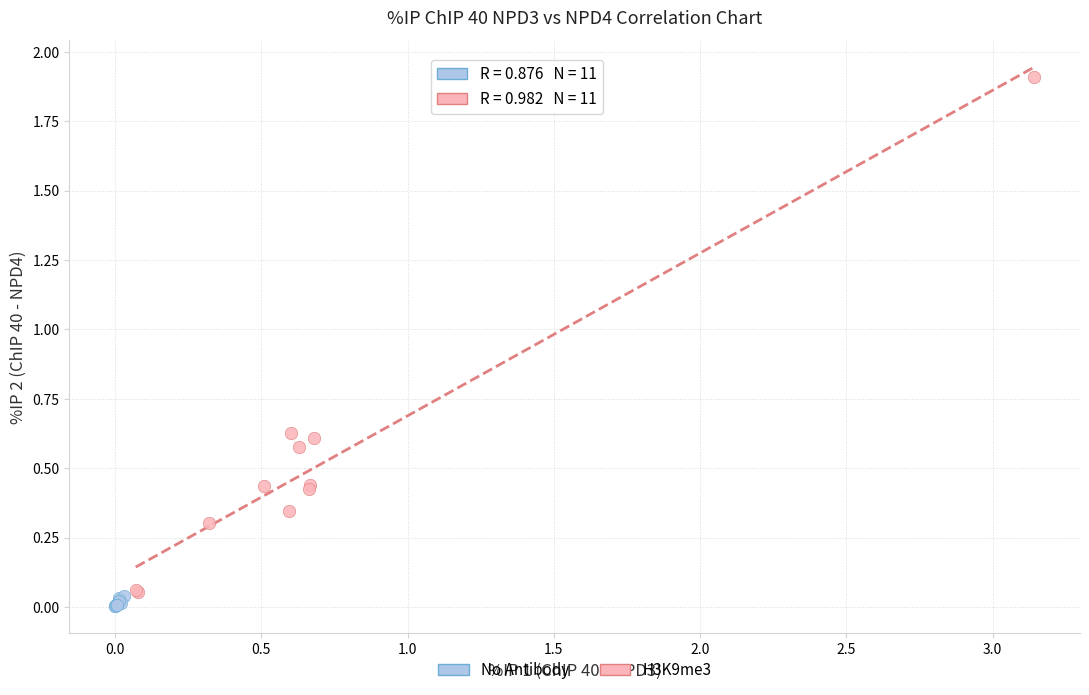

Which series contains the highest Y value?

H3K9me3